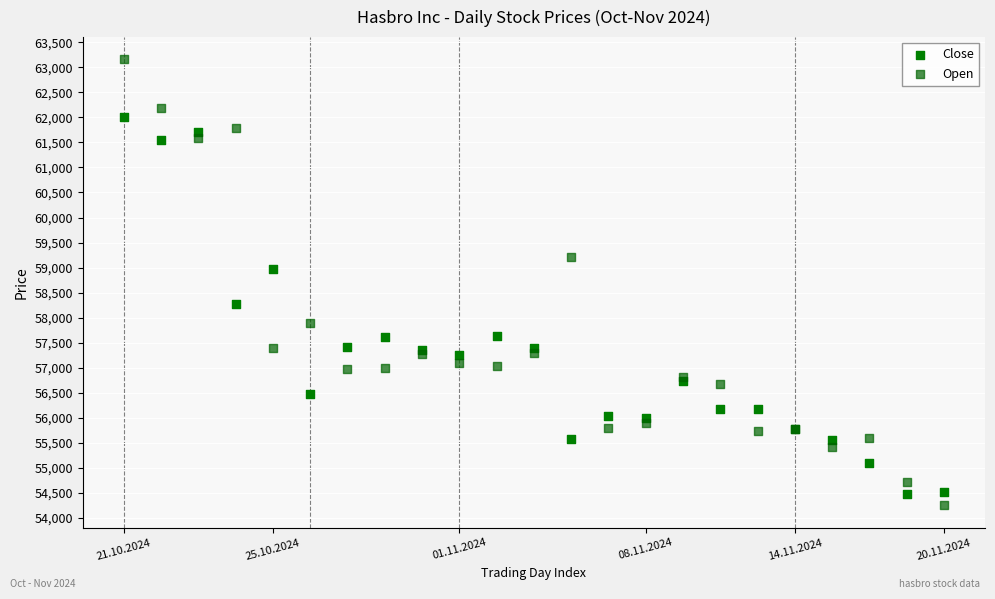

Which series has the largest Y range (max minus min)?

Open